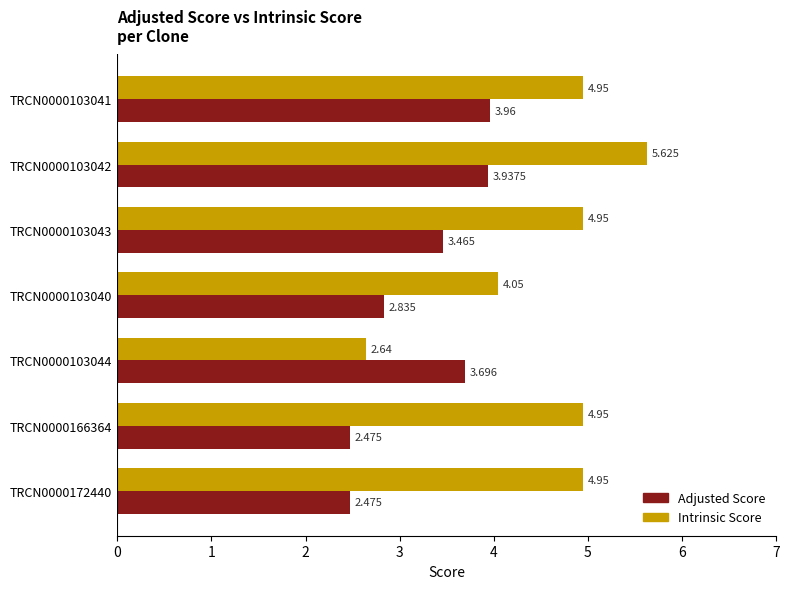

List the series in order of their peak value, lowest first.

Adjusted Score, Intrinsic Score